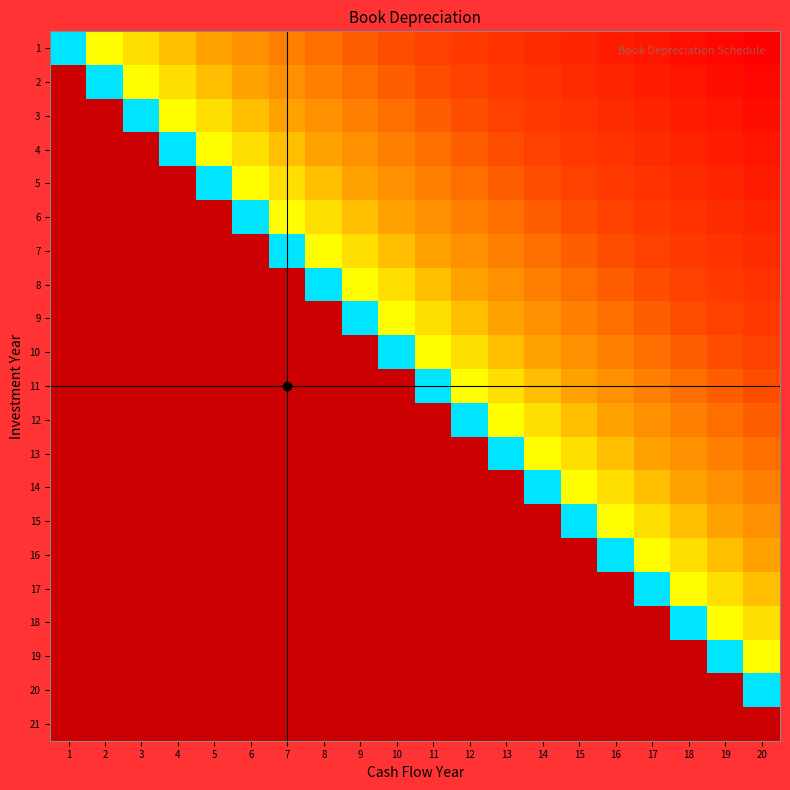

Read the 10 value at 11.

1.0